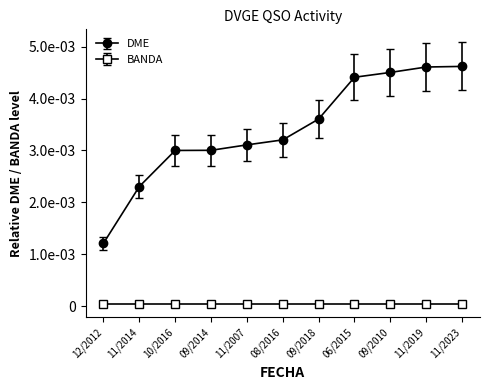

Does the chart have visible grid lines?

No